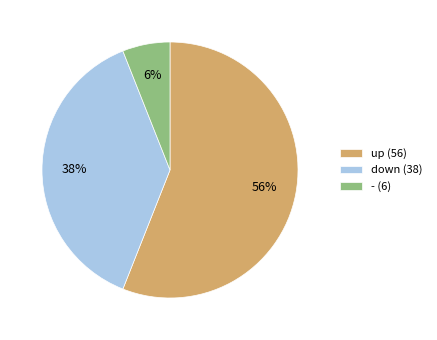

The up slice represents 44% of the pie. True or false?

False